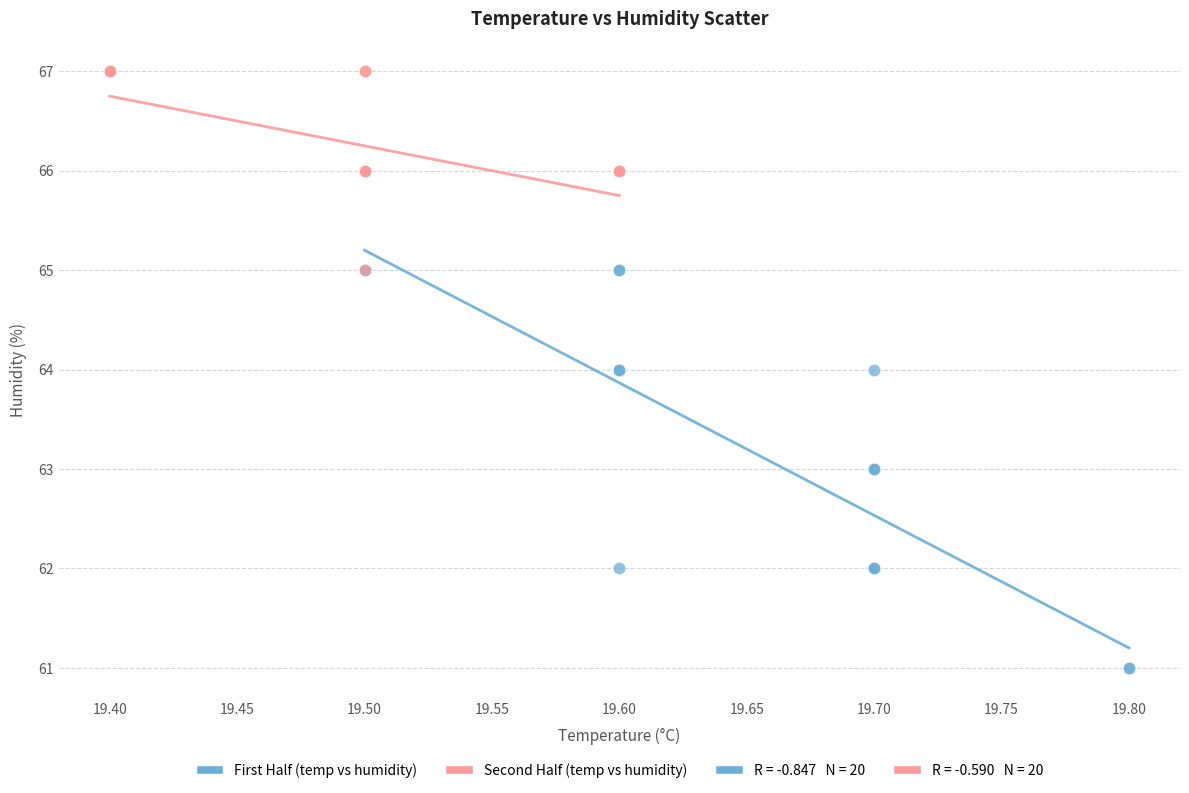

Which series reaches the minimum Y coordinate?

First Half (temp vs humidity)